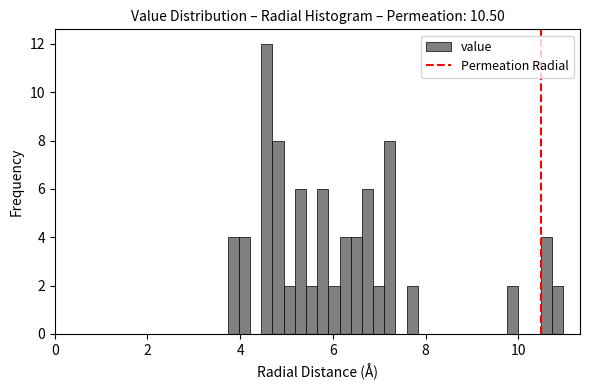

Read against the x-axis, roughly where is the centre of the tallest bar?

4.6